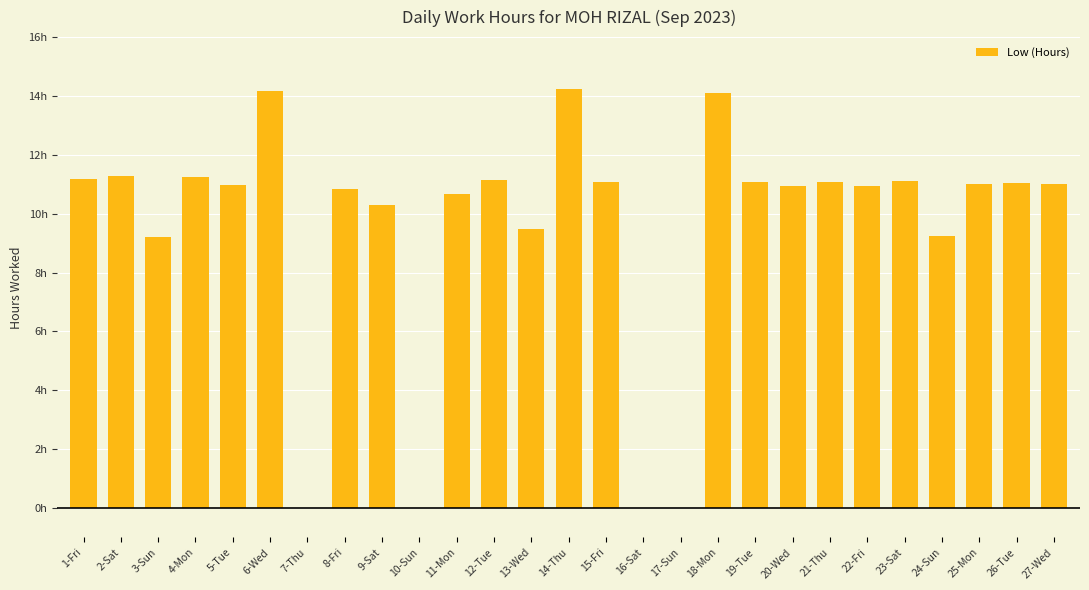

Between 10-Sun and 5-Tue, which is larger?

5-Tue